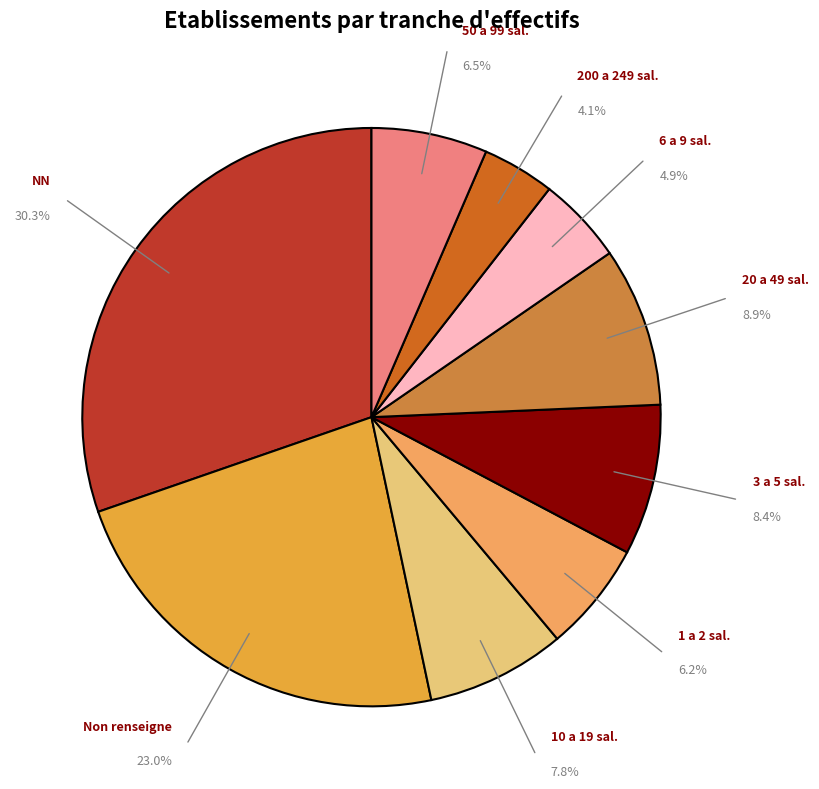

Is there a majority slice in this chart?

No